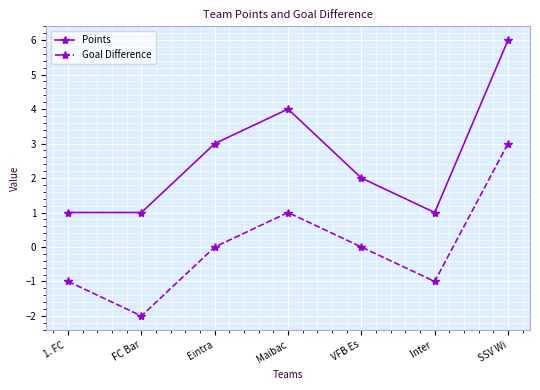

At Eintra, list the series in order from smallest to largest.

Goal Difference, Points